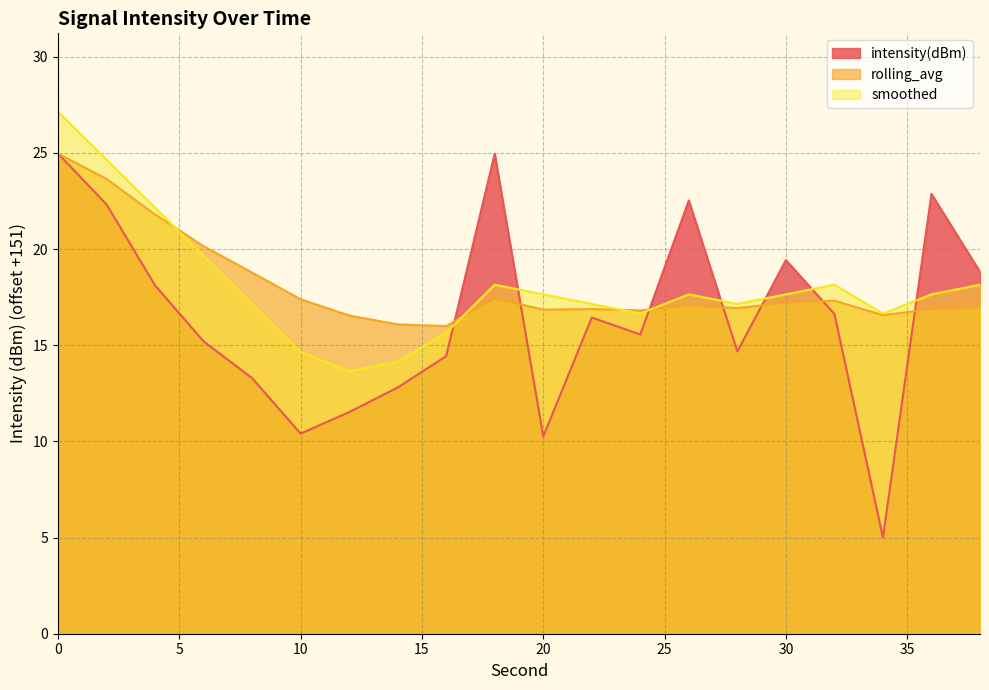

After their last crossing, which series has the higher values: smoothed or intensity(dBm)?

intensity(dBm)